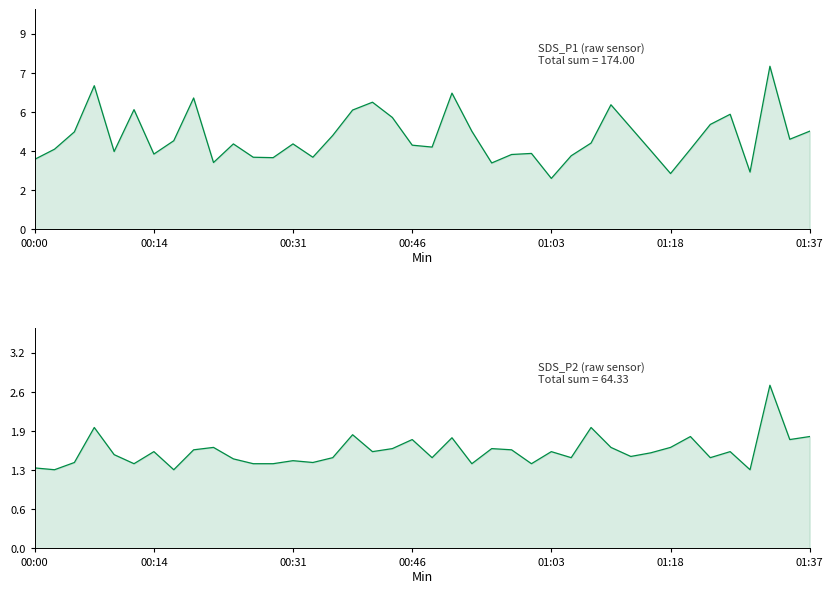

Which category has the lowest value in the SDS_P1 series?

01:03